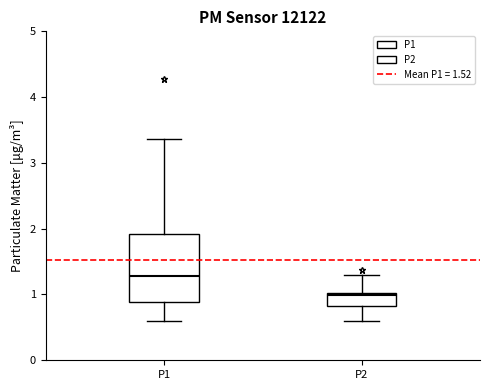

Comparing the boxes themselves (not the whiskers), which one is the tallest?

P1